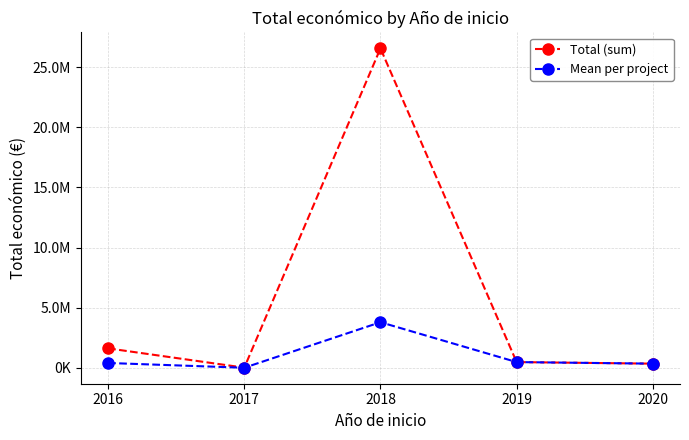

Is this an area chart (filled region under the line)?

No